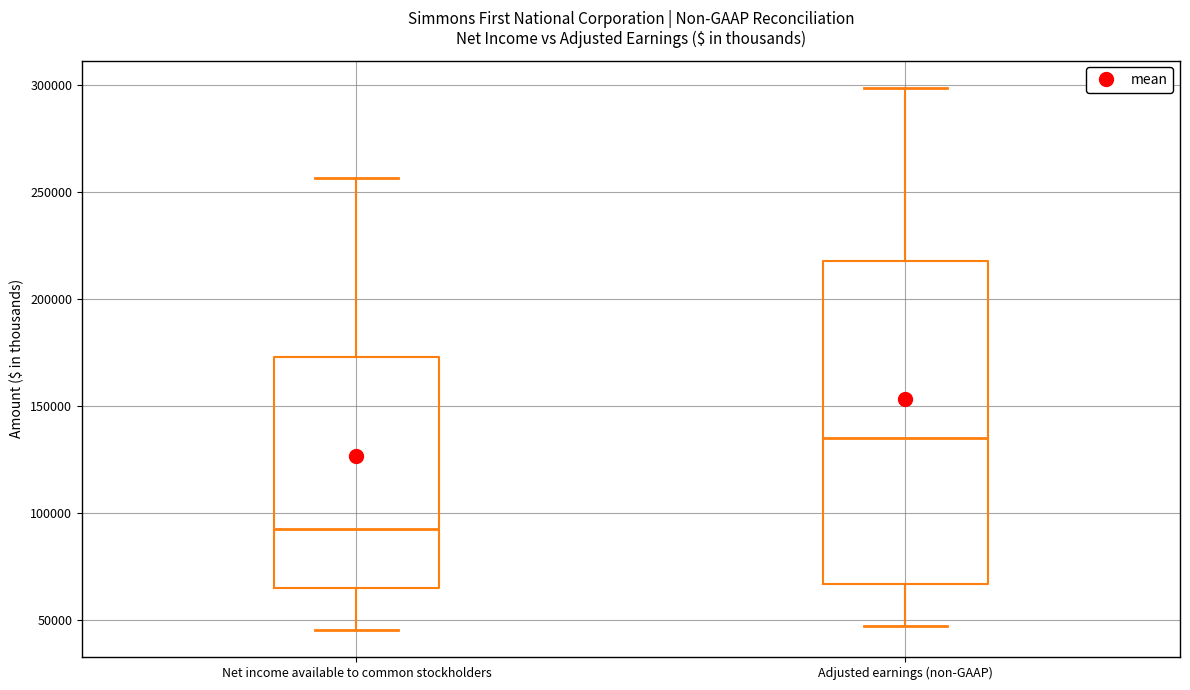

Reading left to right, transcribe this box plot: for each box, give where its median line is, the range the box spans, and where its two whiskers end, as read against the y-axis. The values are not printed on the chart, so give them approximately, as read against the axis.

Net income available to common stockholders: median 95000, box 65000 to 175000, whiskers 45000 to 255000
Adjusted earnings (non-GAAP): median 135000, box 65000 to 220000, whiskers 45000 to 300000